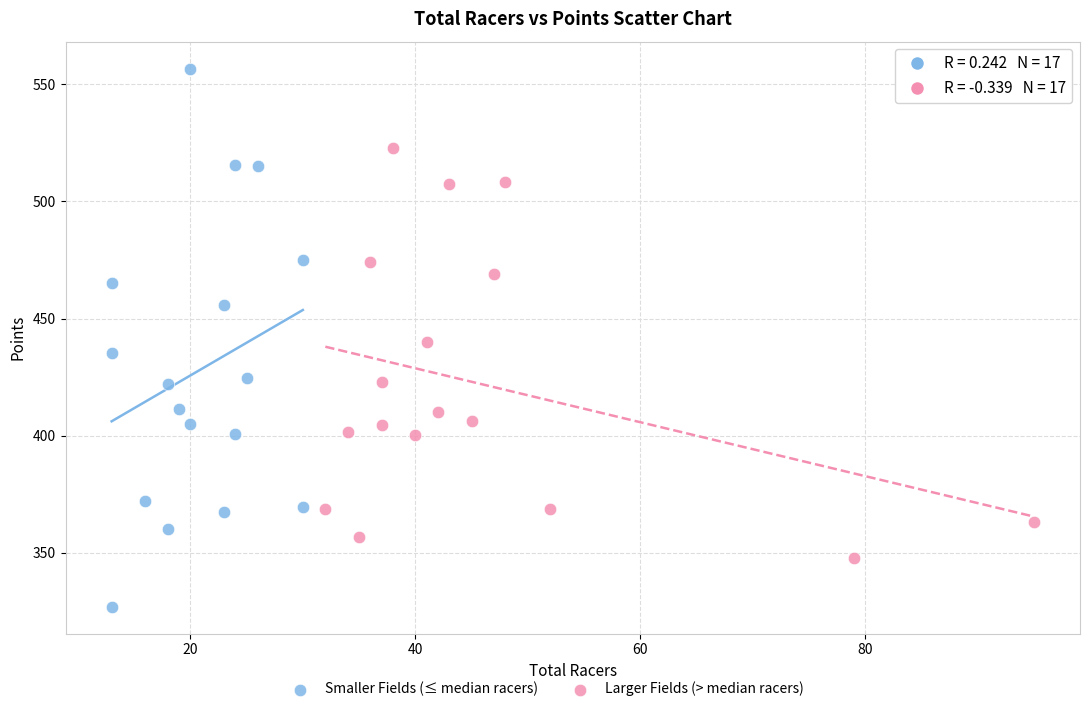

Which series reaches the minimum Y coordinate?

Smaller Fields (≤ median racers)